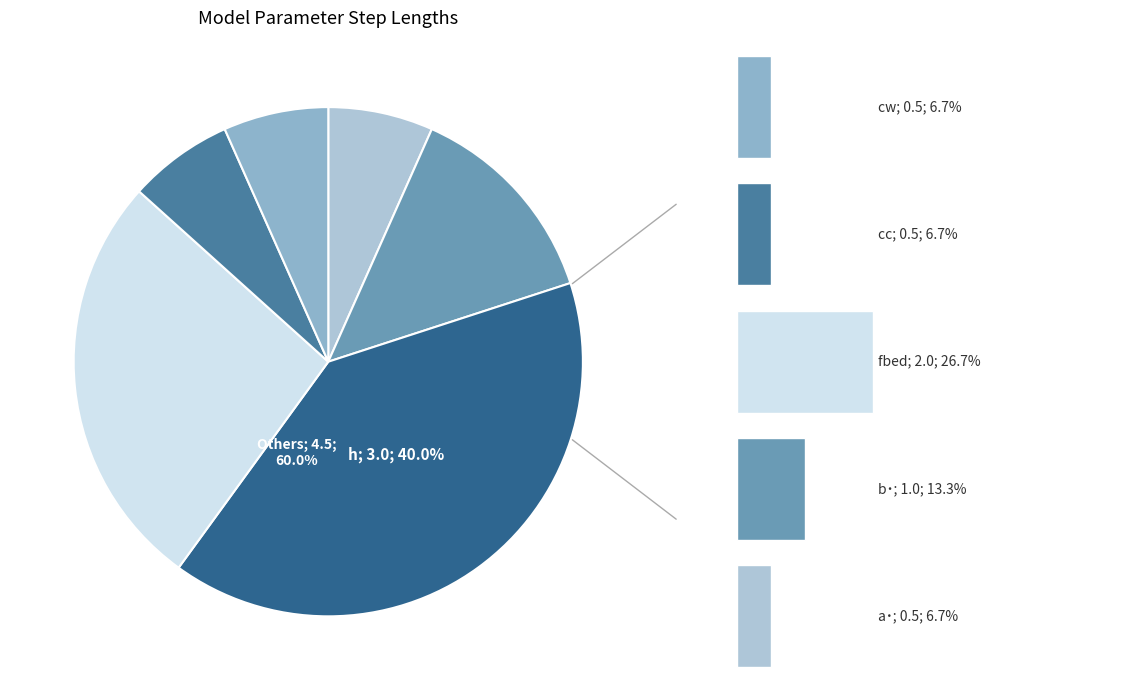

Rank the categories by value from lowest to highest.

0, 3, 4, 1, 2